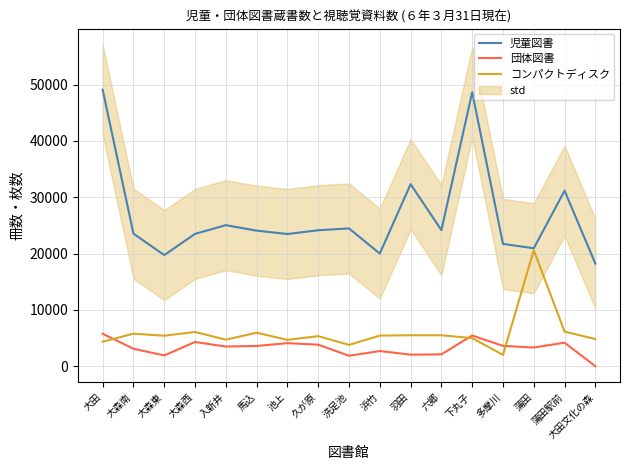

How many data points in 児童図書 are less than 24071?

8